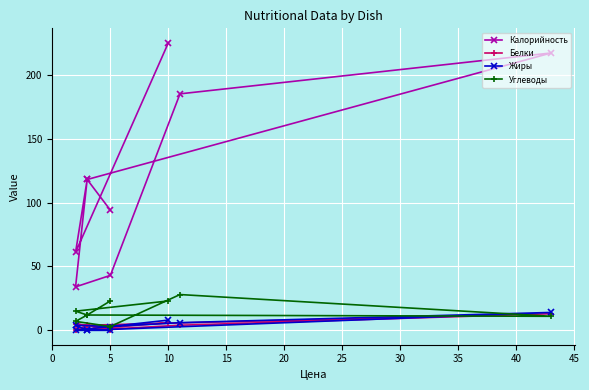

Is it true that Углеводы equals 12 at 30?

True